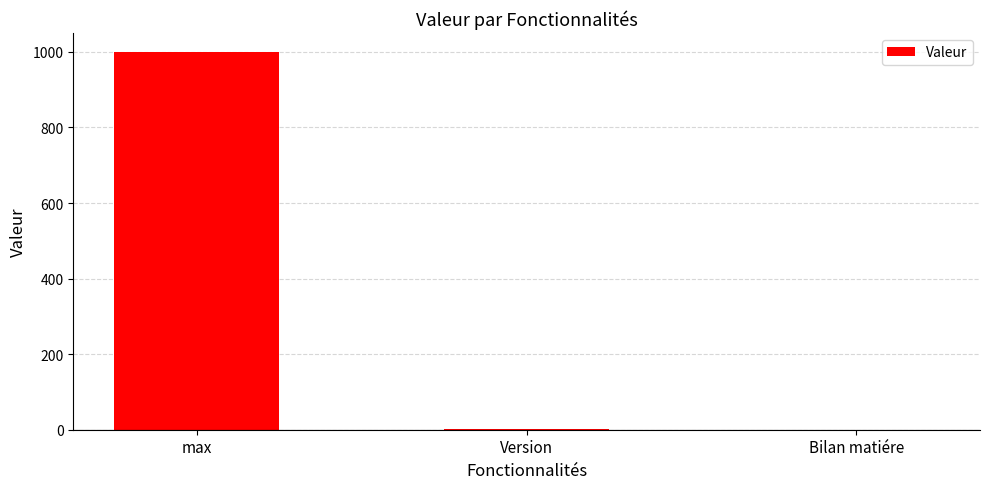

What is the change in value from max to Bilan matiére?

-1000.0